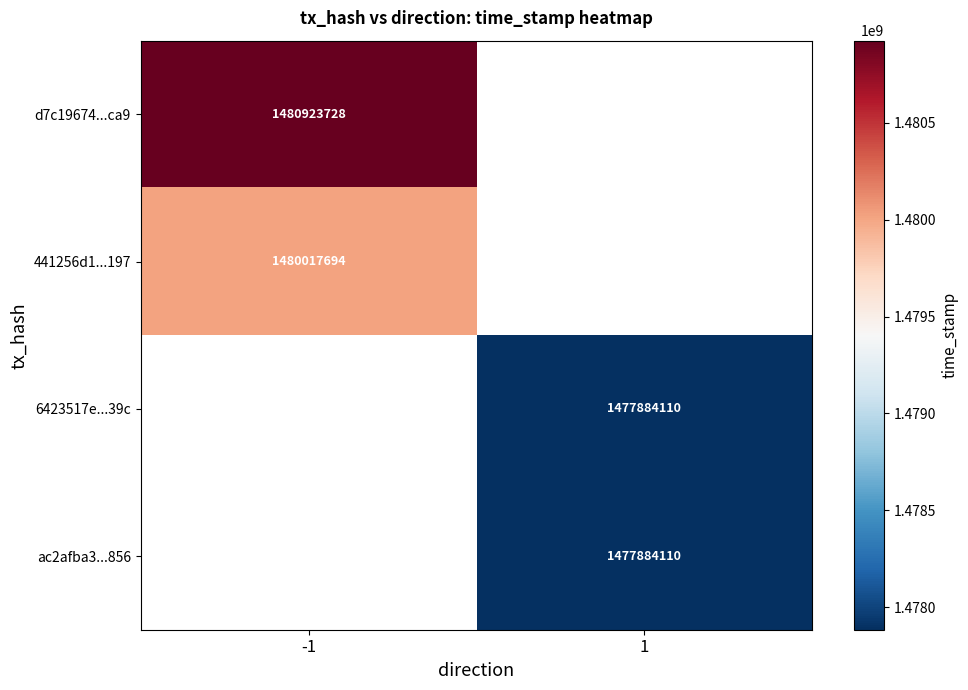

True or false: d7c19674...ca9 has a value of 770375497 at -1.

False